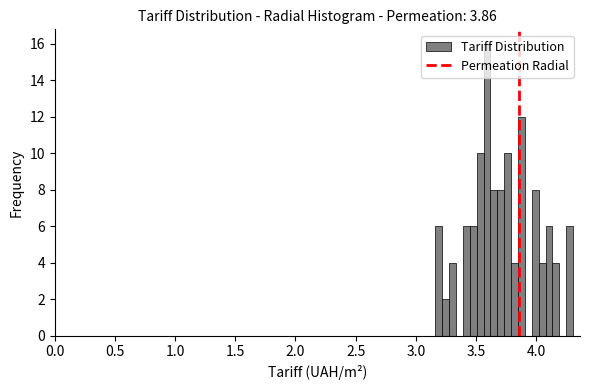

Read against the x-axis, roughly where is the centre of the tallest bar?

3.60